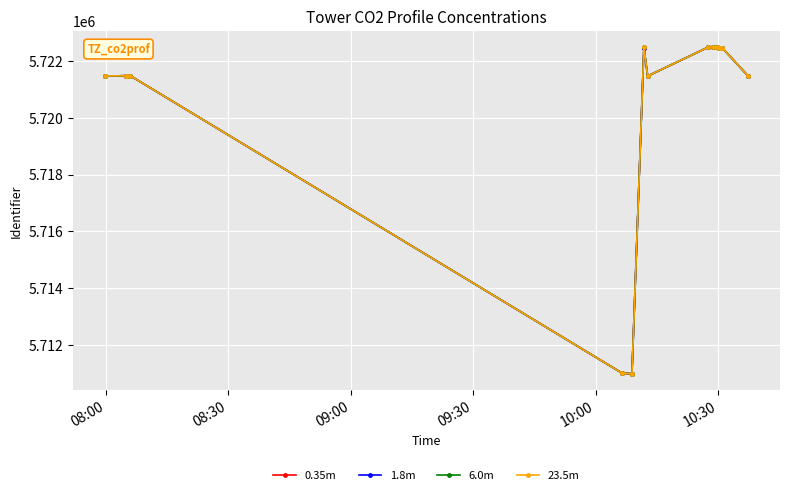

What is the average value of the 6.0m series?

5720550